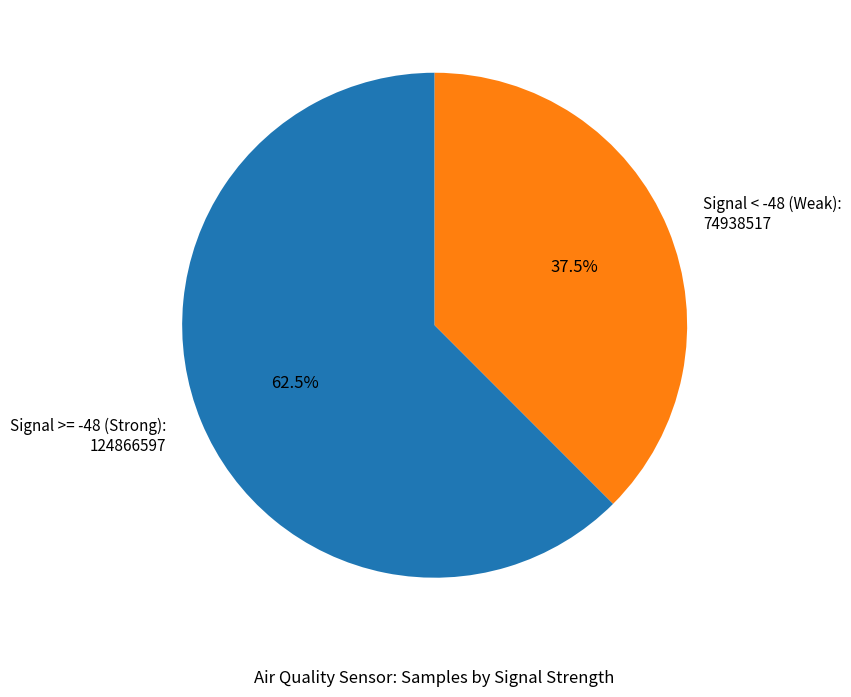

What is the smallest slice in the pie chart?

Signal < -48 (Weak): 74938517